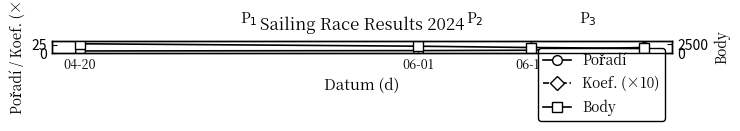

True or false: Body has more than 2 points higher than both neighbors.

False